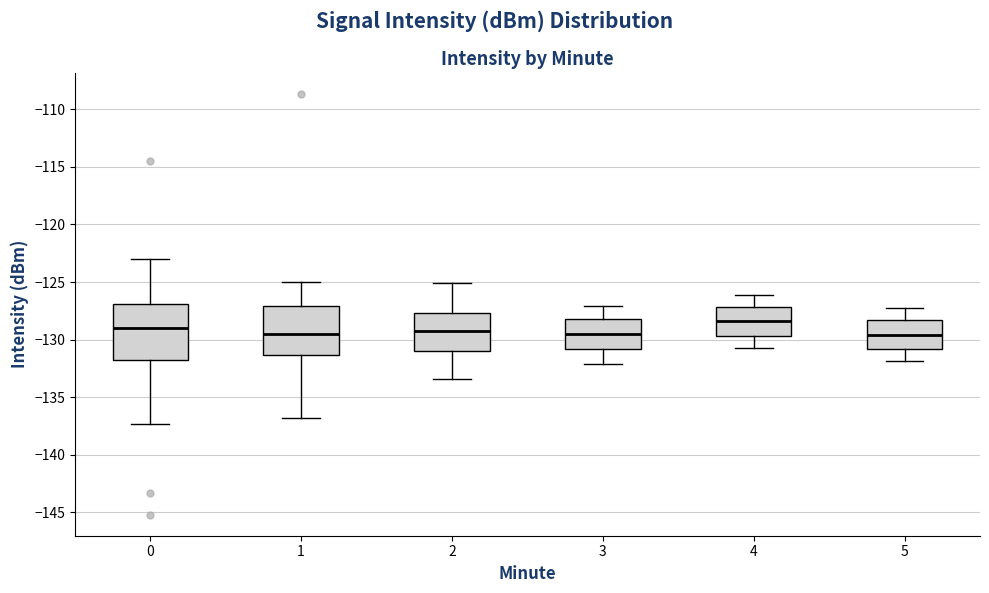

Reading left to right, read every box against the y-axis: the position of its median line, the range the box covers, and the ends of its whiskers. The values are not printed on the chart, so give them approximately, as read against the axis.

0: median -129.0, box -132.0 to -127.0, whiskers -137.5 to -123.0
1: median -129.5, box -131.5 to -127.0, whiskers -137.0 to -125.0
2: median -129.0, box -131.0 to -127.5, whiskers -133.5 to -125.0
3: median -129.5, box -131.0 to -128.0, whiskers -132.0 to -127.0
4: median -128.5, box -129.5 to -127.0, whiskers -131.0 to -126.0
5: median -129.5, box -131.0 to -128.5, whiskers -132.0 to -127.0